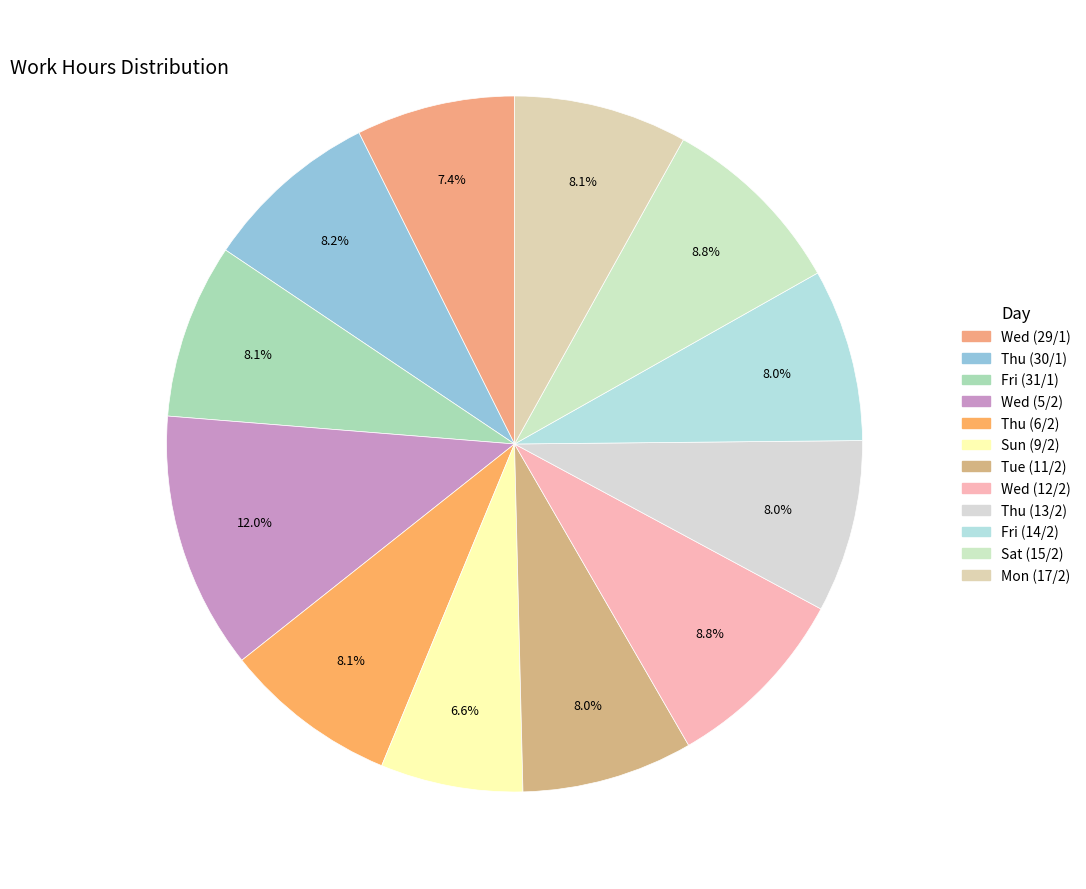

What is the largest slice in the pie chart?

Wed (5/2)